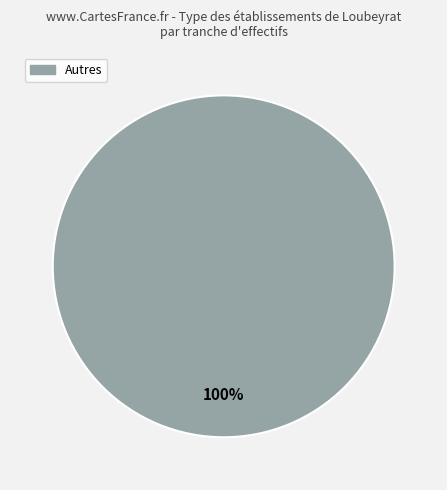

Is there a majority slice in this chart?

Yes